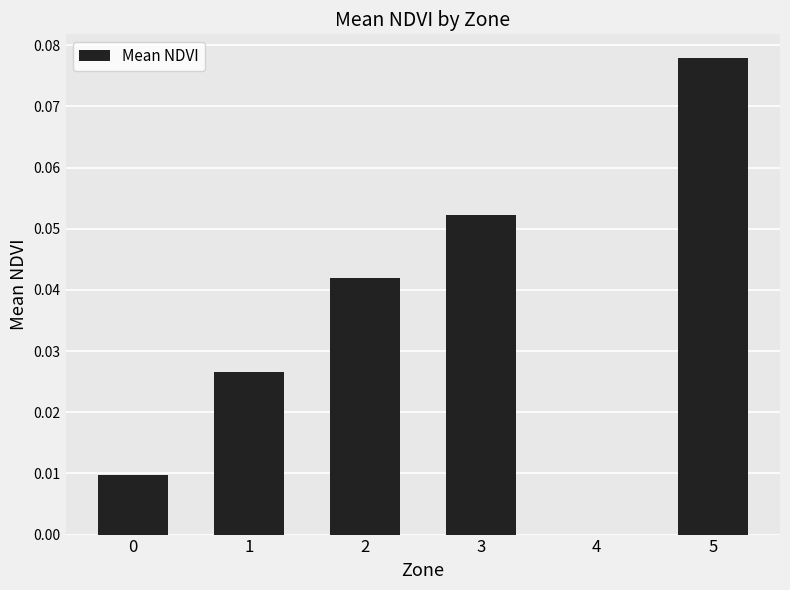

At which category does the chart reach its peak across all series?

5